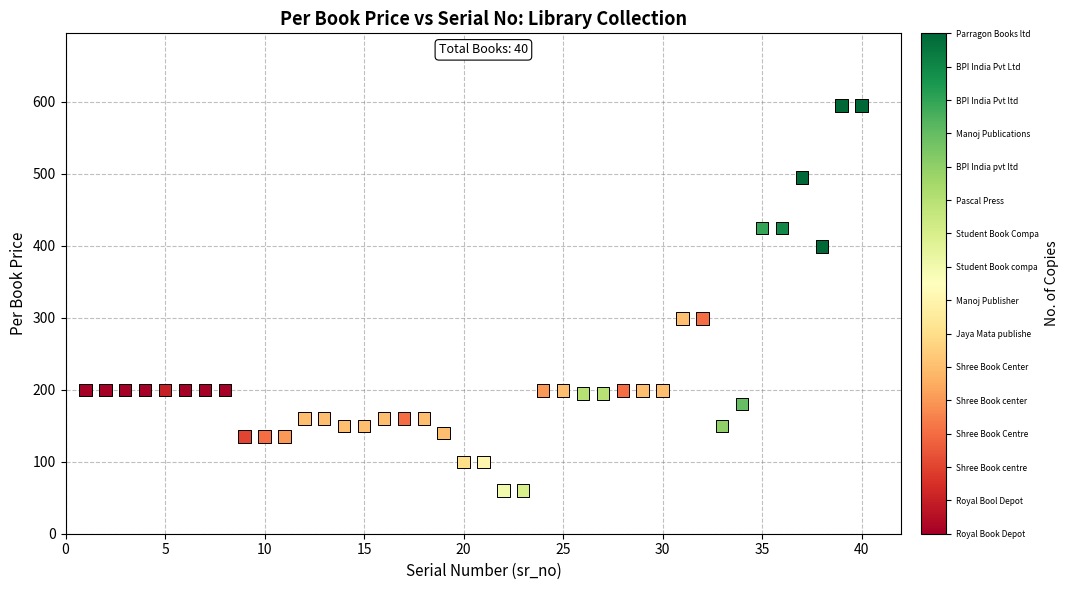

What is the range of Y values (max minus min)?

535